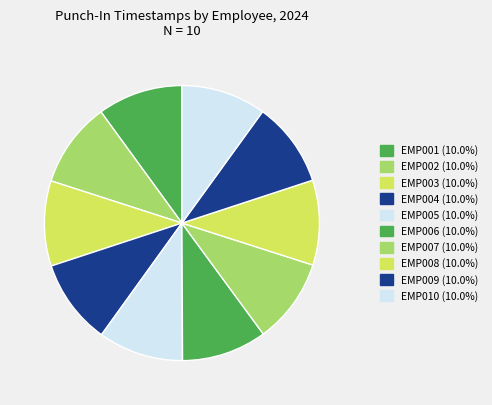

To the nearest percent, what portion does EMP008 represent?

10%